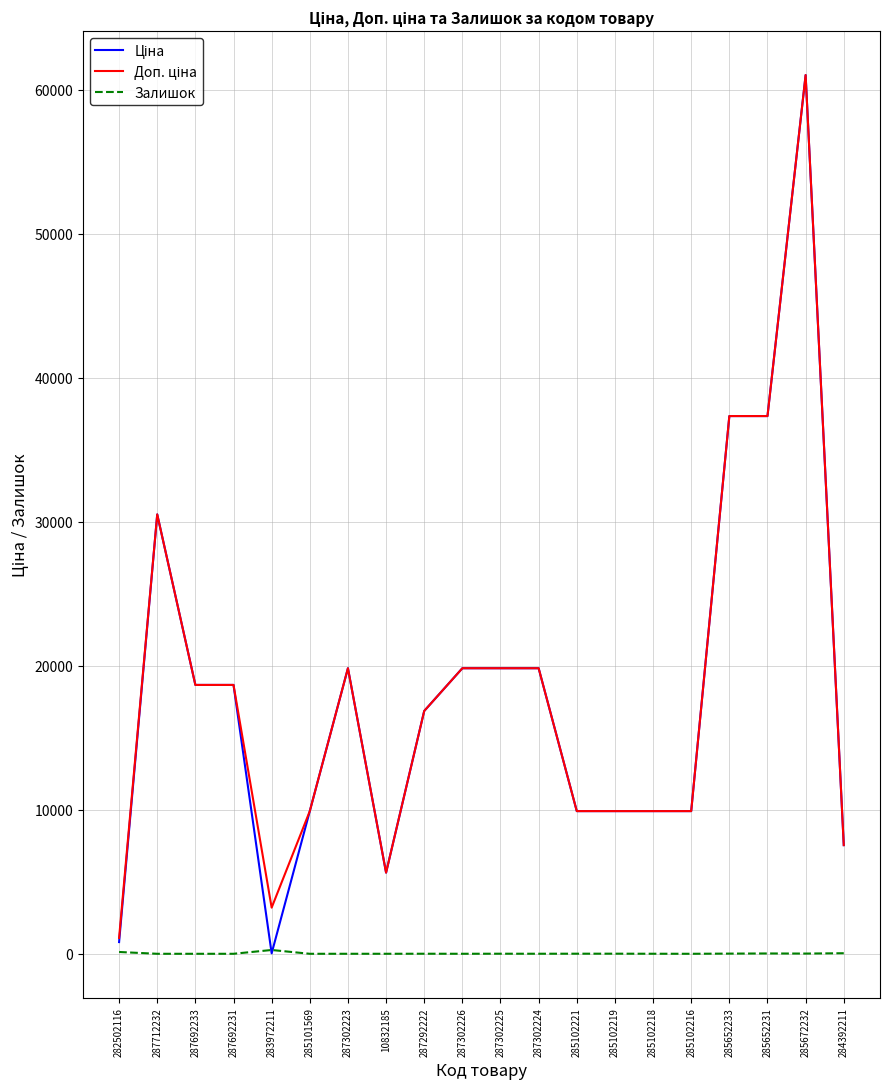

At which category does the chart reach its peak across all series?

285672232